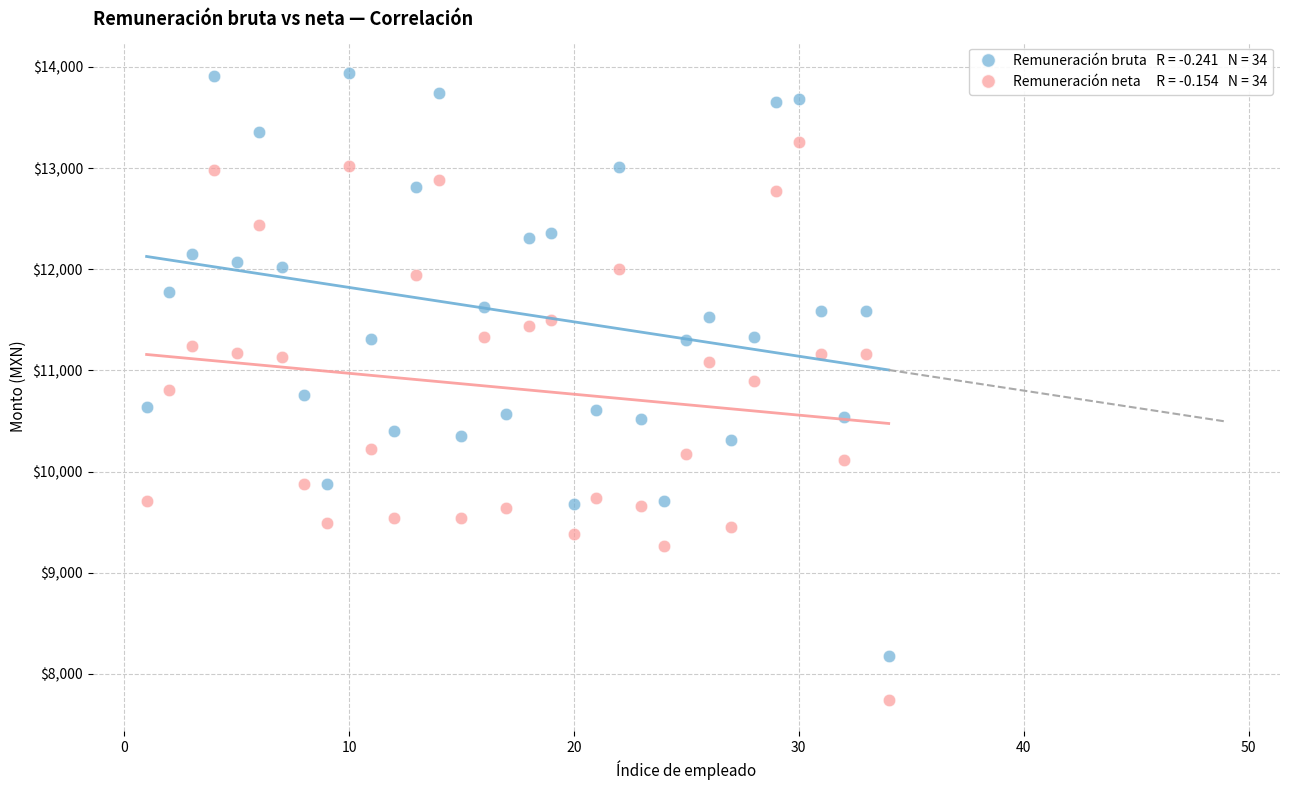

Across all data points, what is the range of X values (max minus min)?

33.0